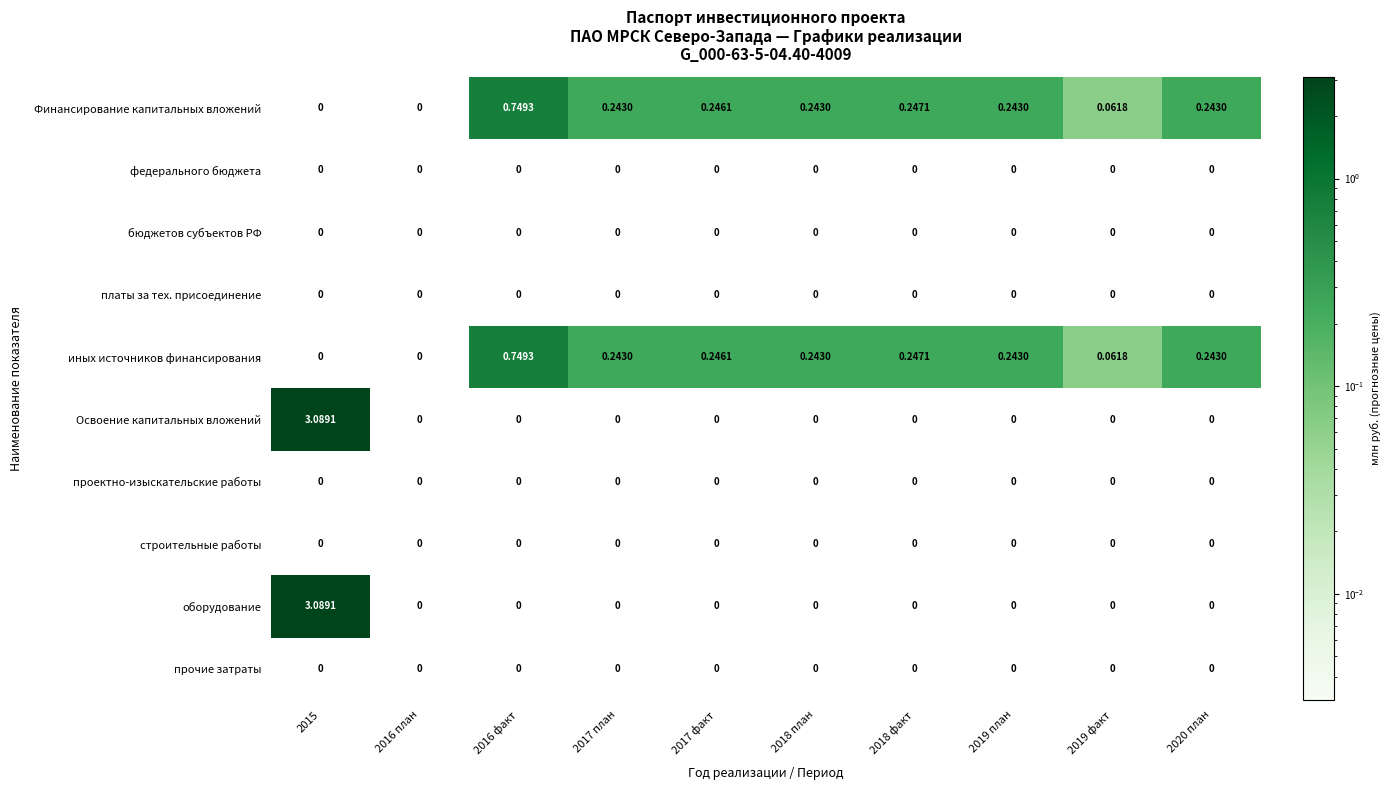

Rank the series at 2015 from highest to lowest value.

Освоение капитальных вложений, оборудование, Финансирование капитальных вложений, федерального бюджета, бюджетов субъектов РФ, платы за тех. присоединение, иных источников финансирования, проектно-изыскательские работы, строительные работы, прочие затраты